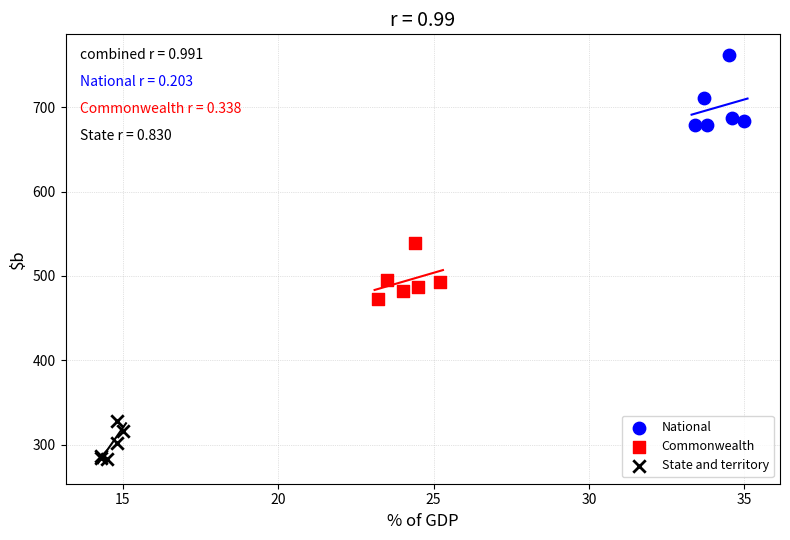

Which series reaches the maximum Y coordinate?

National